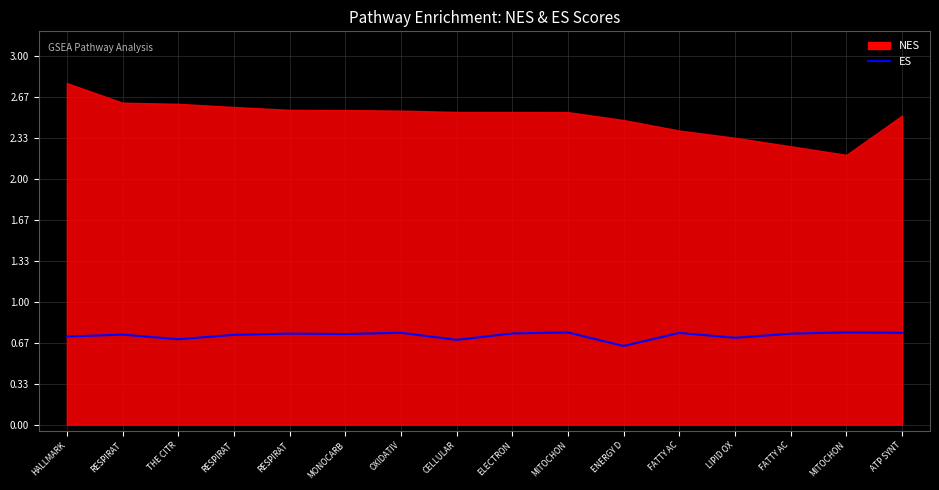

Does the chart have visible grid lines?

Yes